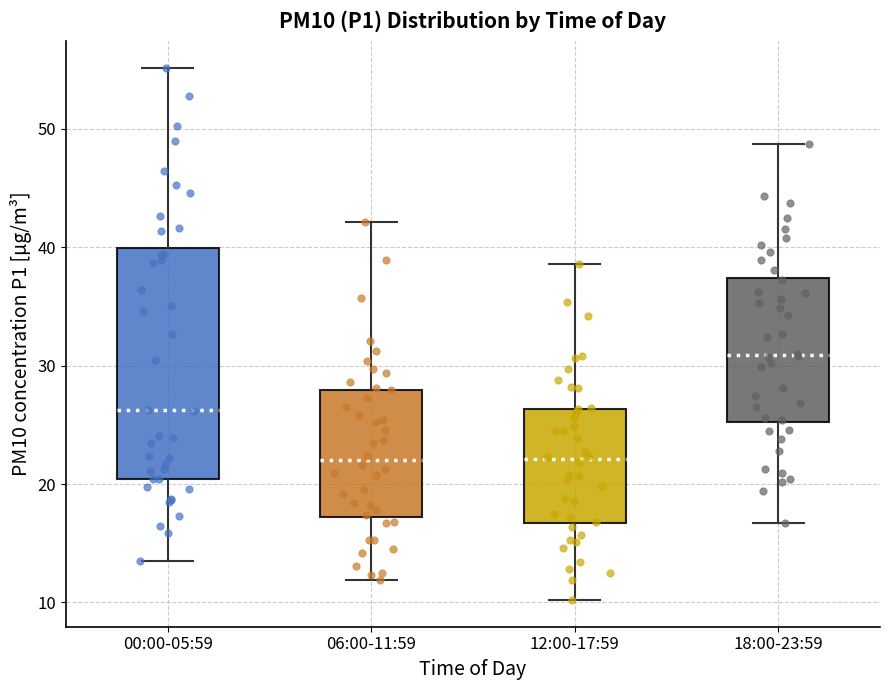

Which box is the tallest, from its lower edge to its upper edge?

00:00-05:59